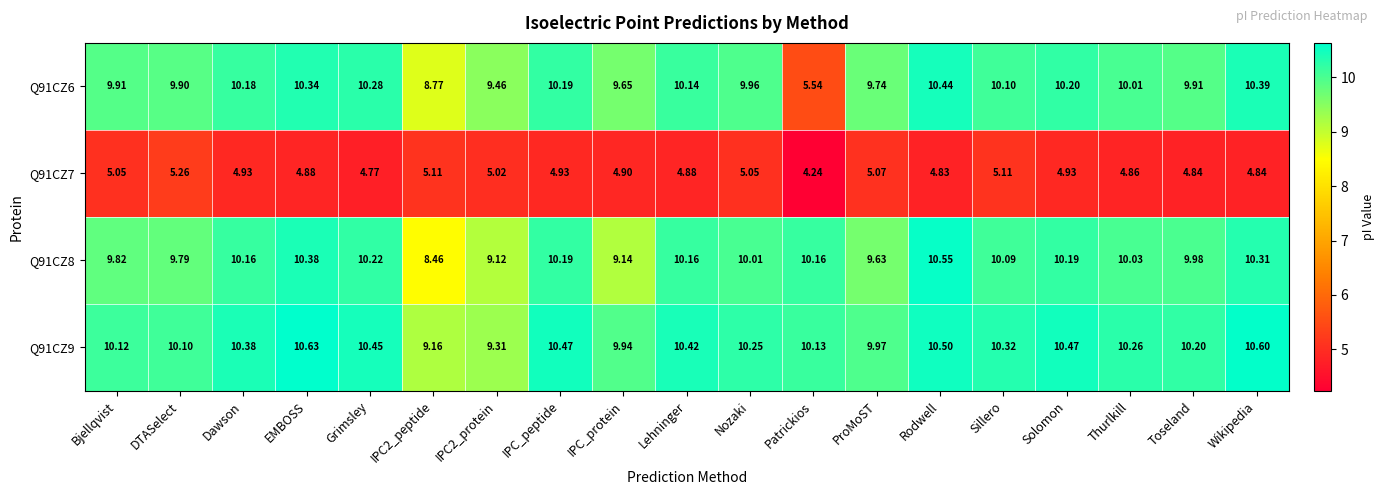

Is the value of Q91CZ9 at Dawson greater than the value of Q91CZ7 at Thurlkill?

Yes